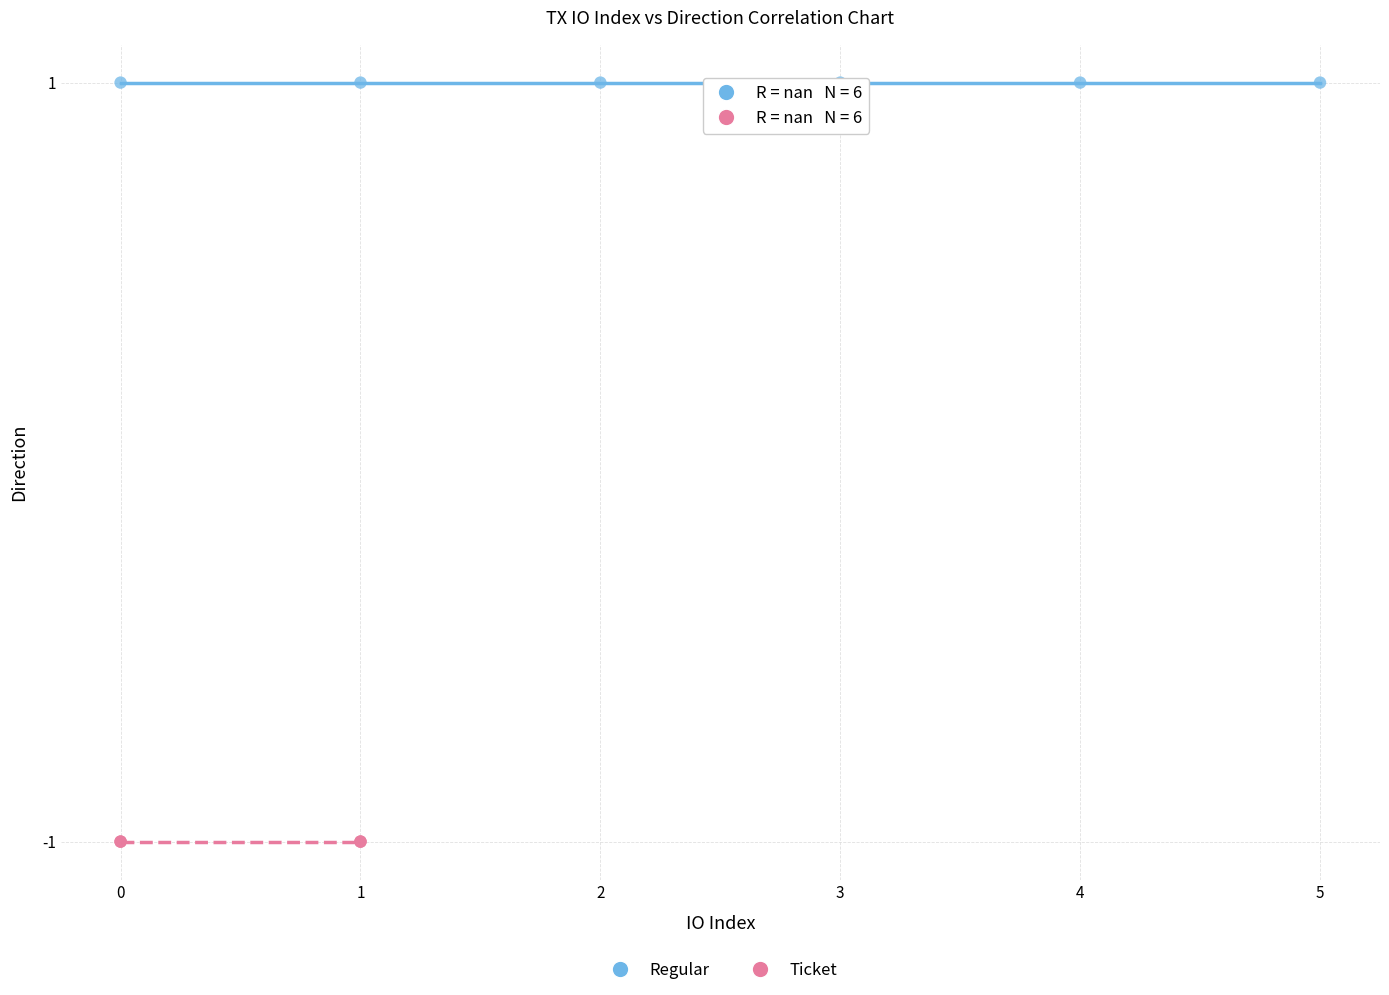

Which series reaches the minimum Y coordinate?

Ticket